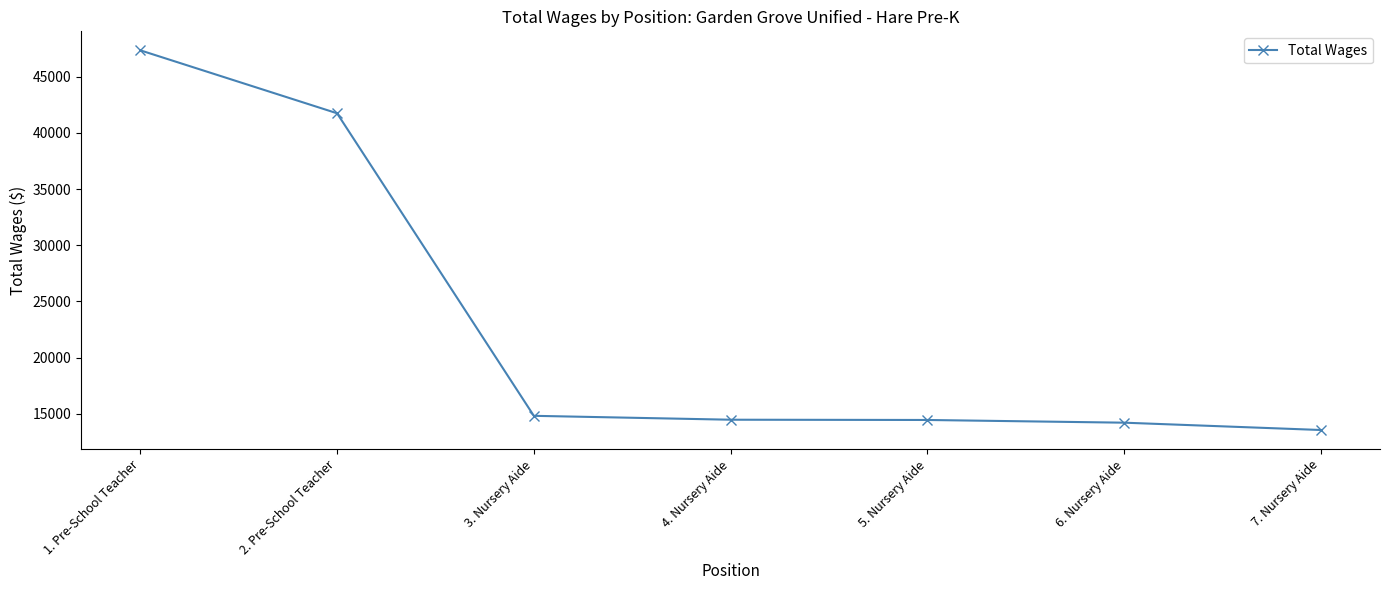

What is the label of the 2nd point from the left?

2. Pre-School Teacher